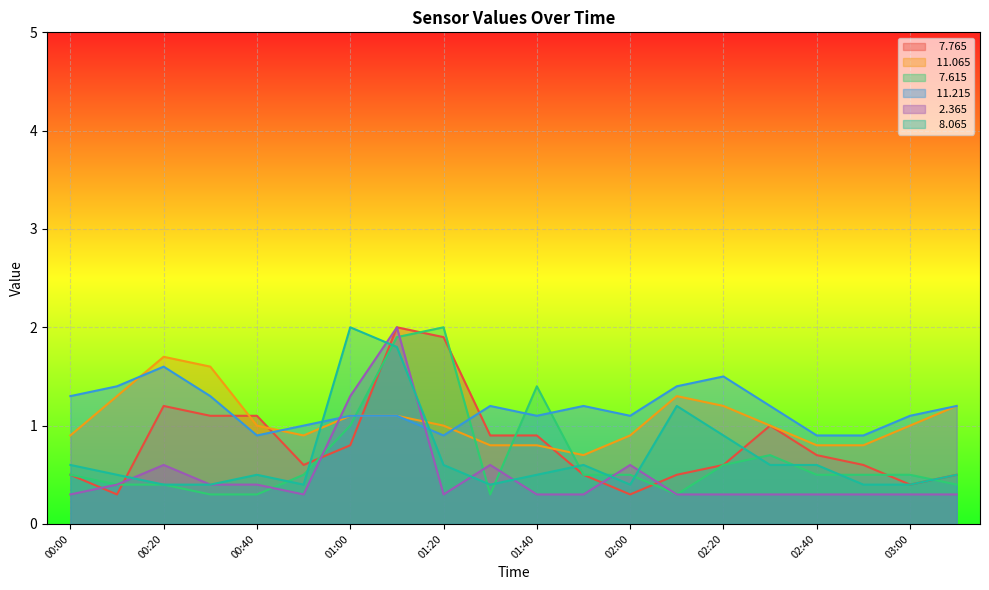

Which has a higher value, 01:50 or 01:20?

01:20